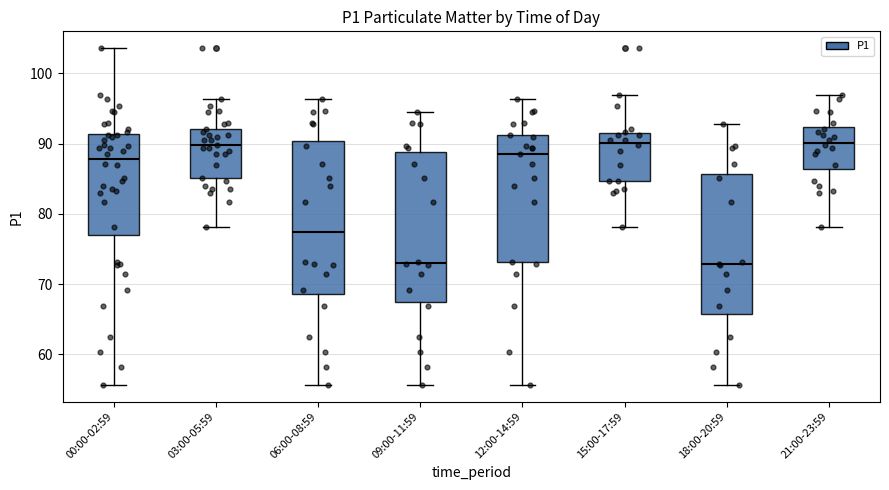

Reading left to right, transcribe this box plot: for each box, give where its median line is, the range the box spans, and where its two whiskers end, as read against the y-axis. The values are not printed on the chart, so give them approximately, as read against the axis.

00:00-02:59: median 88, box 77 to 91, whiskers 56 to 104
03:00-05:59: median 90, box 85 to 92, whiskers 78 to 96
06:00-08:59: median 77, box 69 to 90, whiskers 56 to 96
09:00-11:59: median 73, box 67 to 89, whiskers 56 to 95
12:00-14:59: median 89, box 73 to 91, whiskers 56 to 96
15:00-17:59: median 90, box 85 to 92, whiskers 78 to 97
18:00-20:59: median 73, box 66 to 86, whiskers 56 to 93
21:00-23:59: median 90, box 86 to 92, whiskers 78 to 97